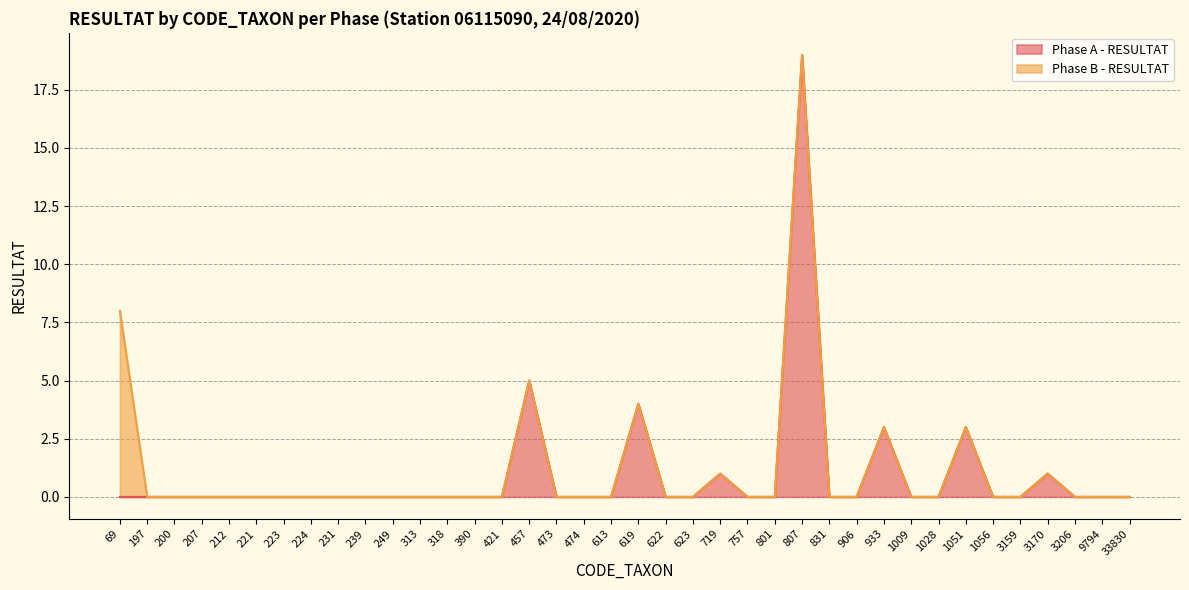

Rank the categories by value from highest to lowest.

807, 457, 619, 933, 1051, 719, 3170, 69, 197, 200, 207, 212, 221, 223, 224, 231, 239, 249, 313, 318, 390, 421, 473, 474, 613, 622, 623, 757, 801, 831, 906, 1009, 1028, 1056, 3159, 3206, 9794, 33830